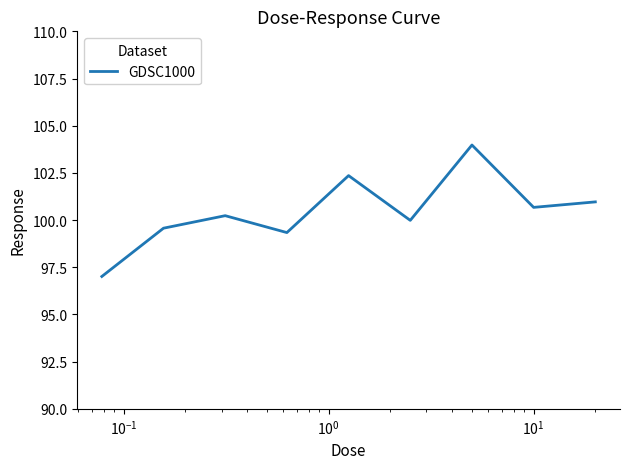

What is the smallest value displayed?

97.0